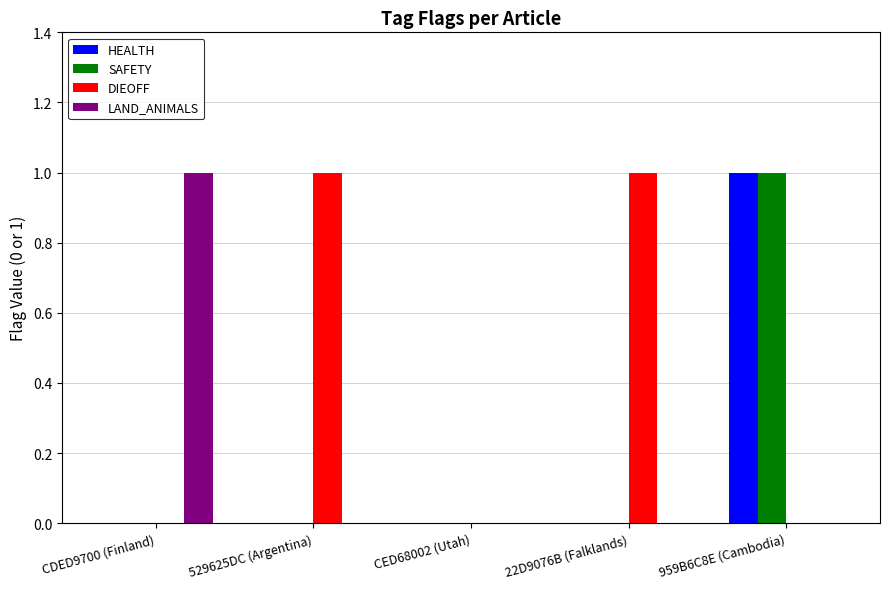

Count the LAND_ANIMALS values in the range 0 to 1.

5